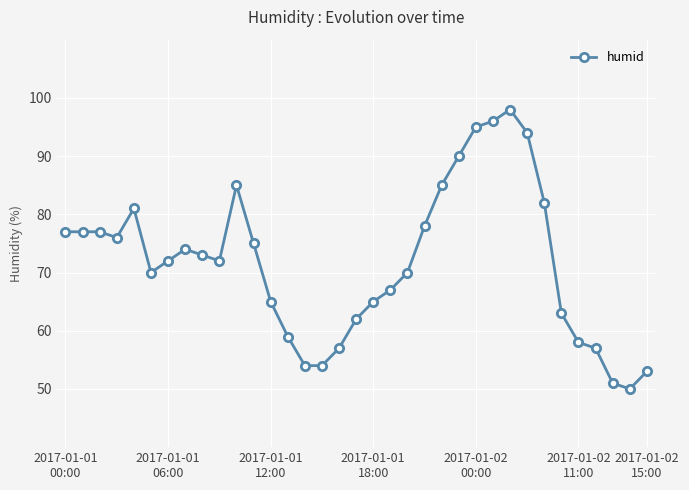

How many categories are shown in the chart?

35